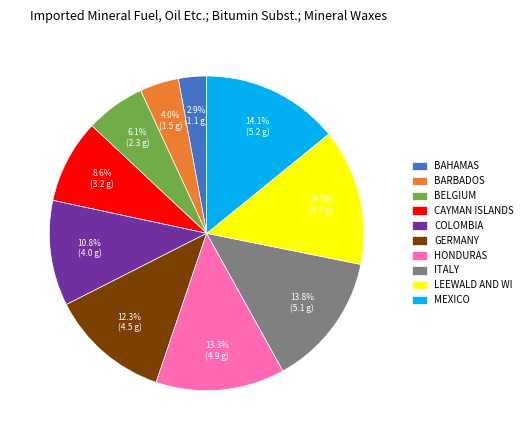

Do COLOMBIA and HONDURAS together represent more than half of the pie?

No